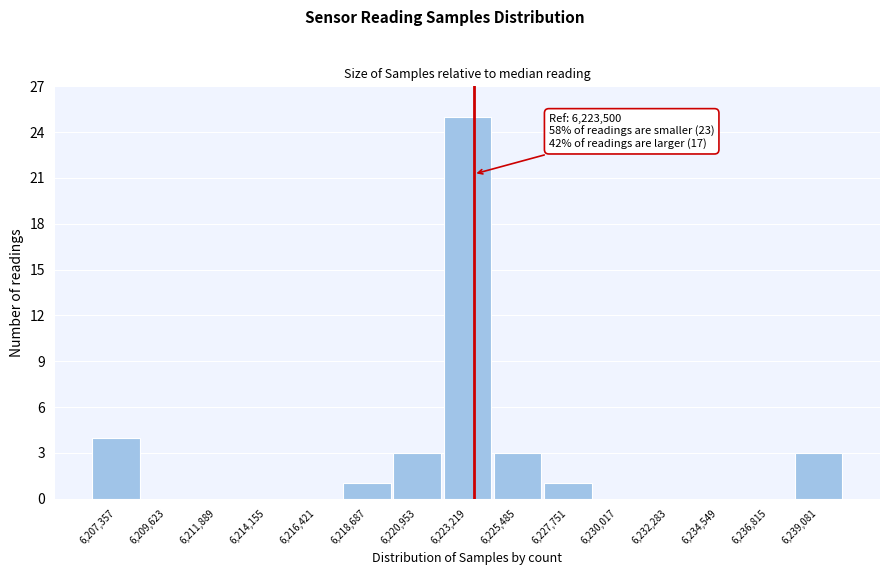

Which range on the x-axis has the tallest bar?

6222000 to 6224500